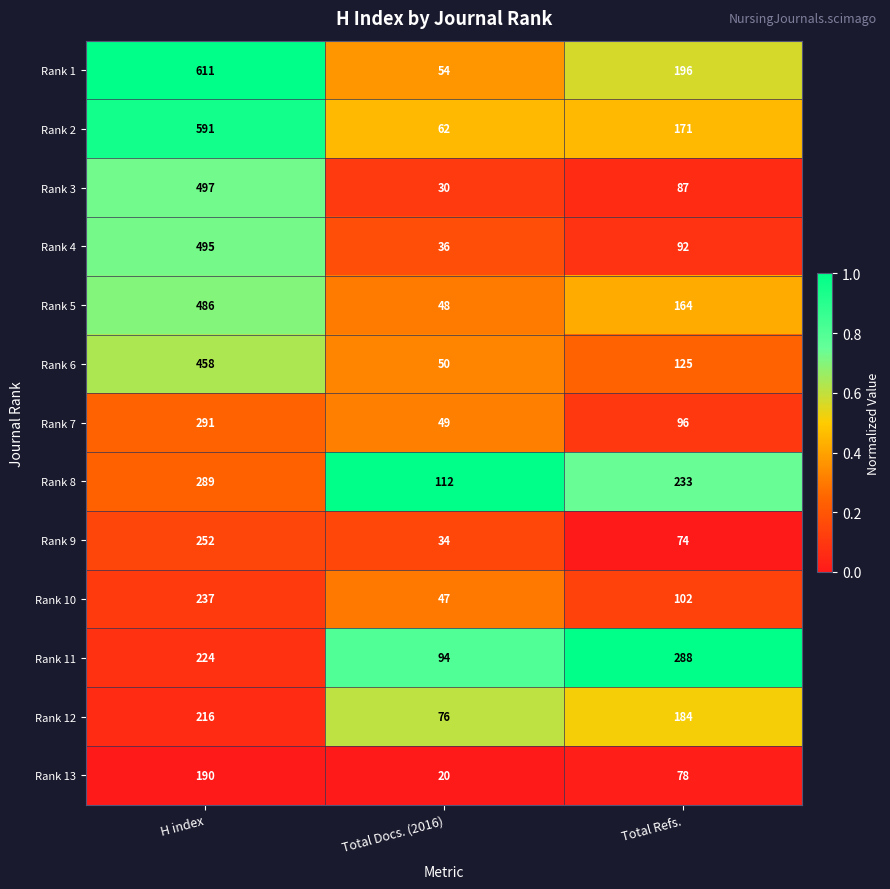

What is the spread (max minus min) of values at H index?

421